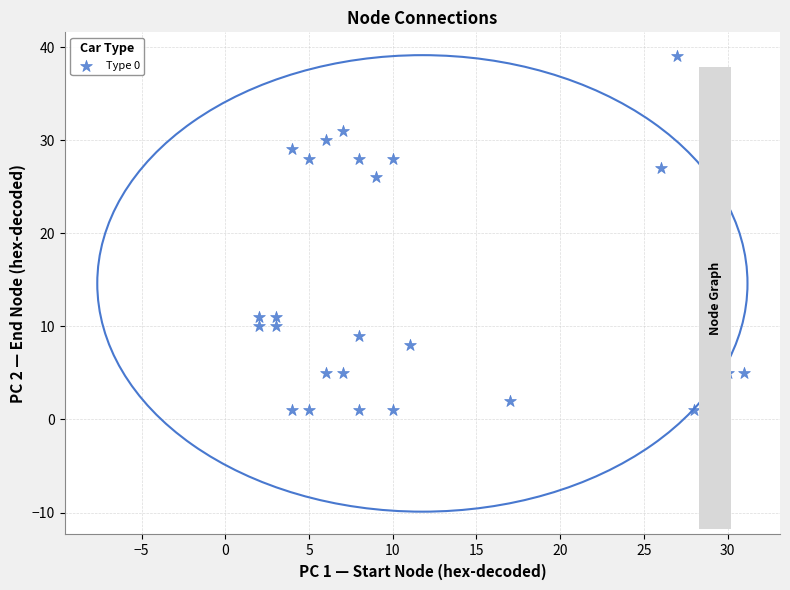

What Y value in the scatter plot is closest to 20?

26